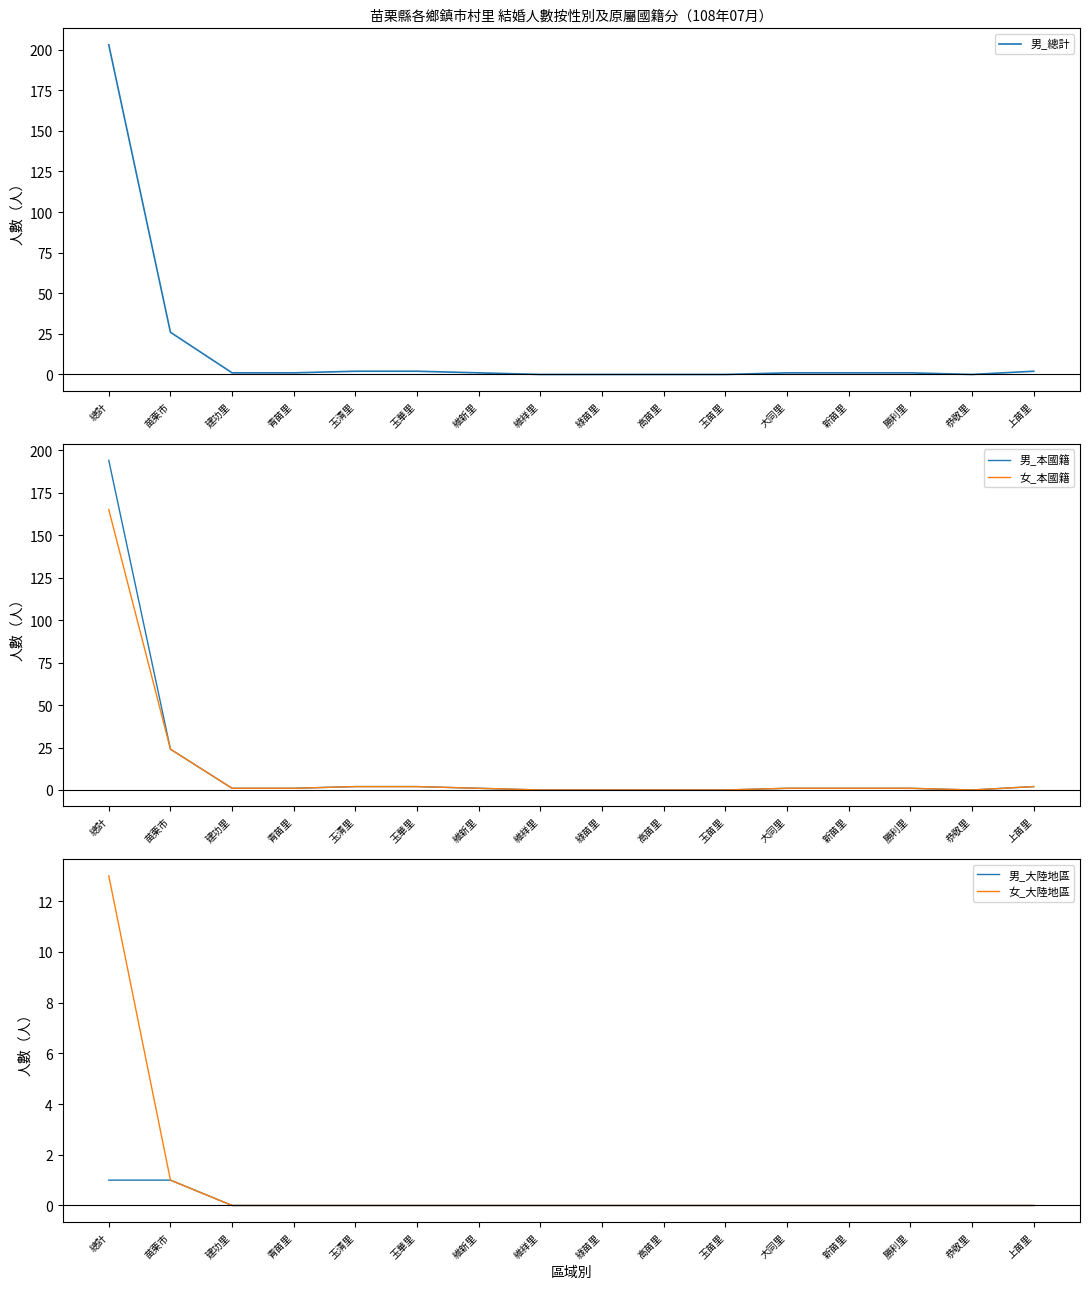

Reading left to right, what are all the values shown in this chart?

男_總計: 203	26	1	1	2	2	1	0	0	0	0	1	1	1	0	2
男_本國籍: 194	24	1	1	2	2	1	0	0	0	0	1	1	1	0	2
女_本國籍: 165	24	1	1	2	2	1	0	0	0	0	1	1	1	0	2
男_大陸地區: 1	1	0	0	0	0	0	0	0	0	0	0	0	0	0	0
女_大陸地區: 13	1	0	0	0	0	0	0	0	0	0	0	0	0	0	0